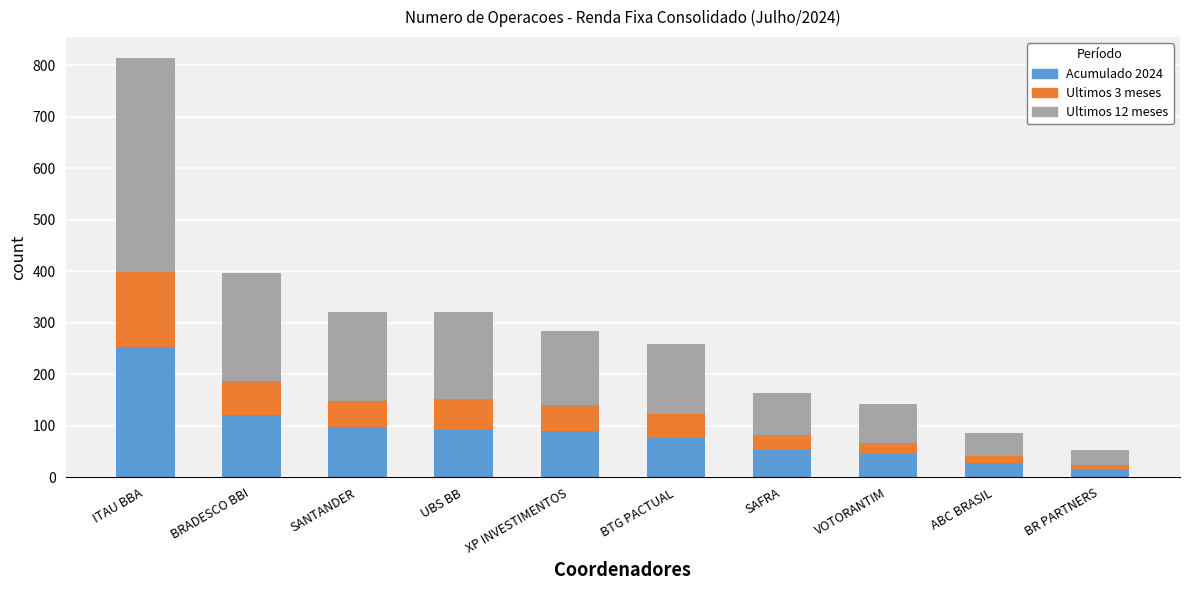

What is the total value across all series at SANTANDER?

321